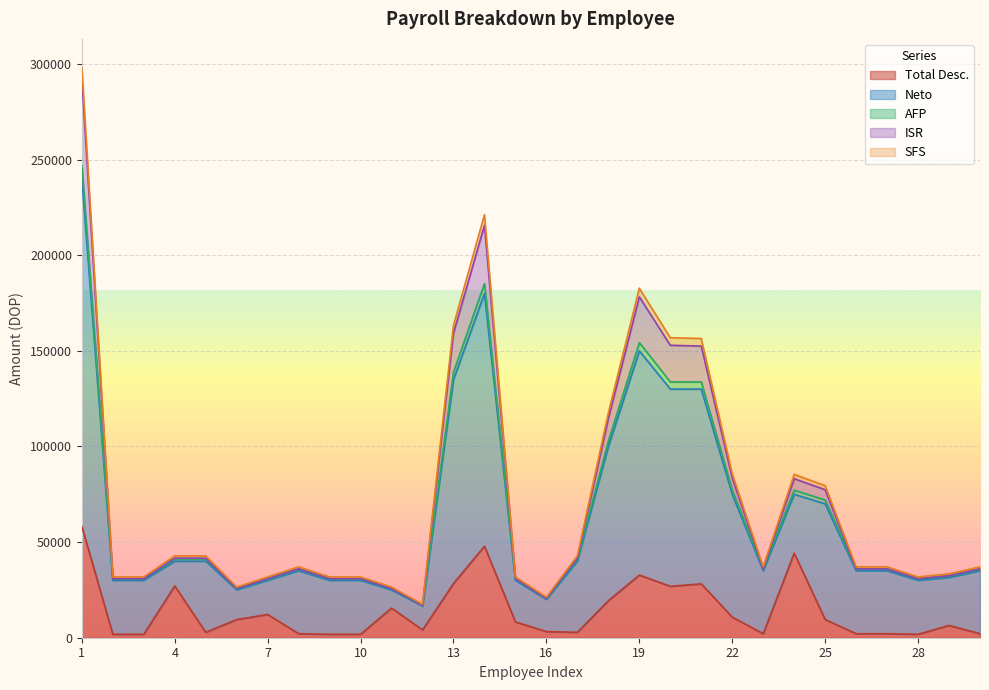

What is the highest value of the Total Desc. series?

58186.2